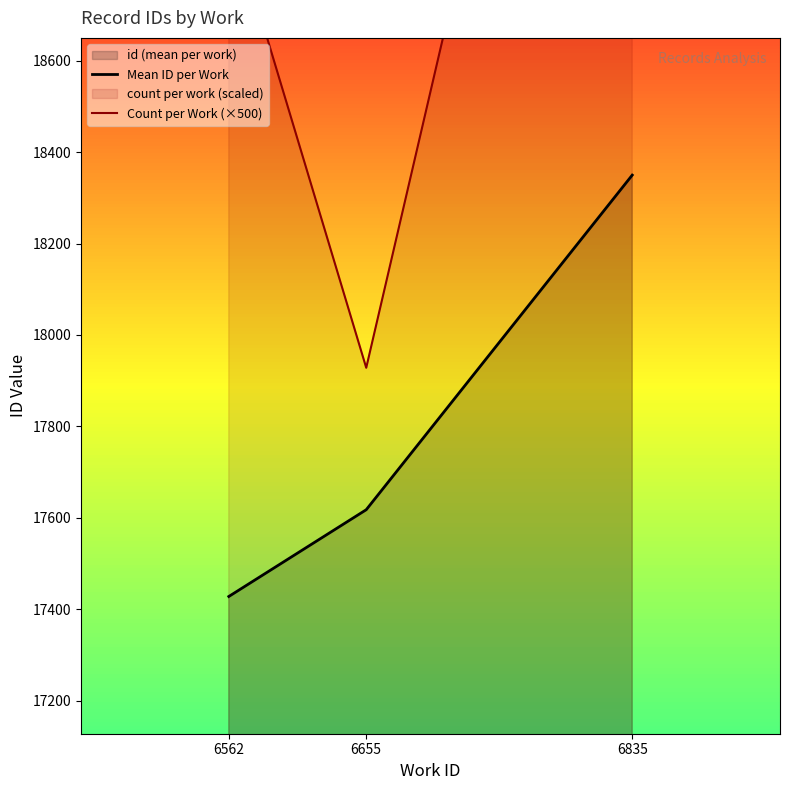

How many distinct data groups are displayed?

2